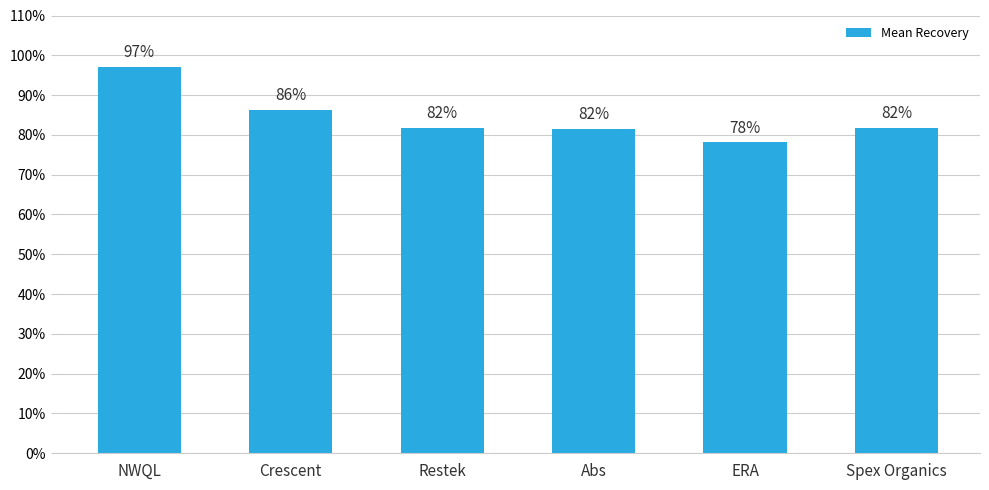

What is the label of the 4th bar from the left?

Abs